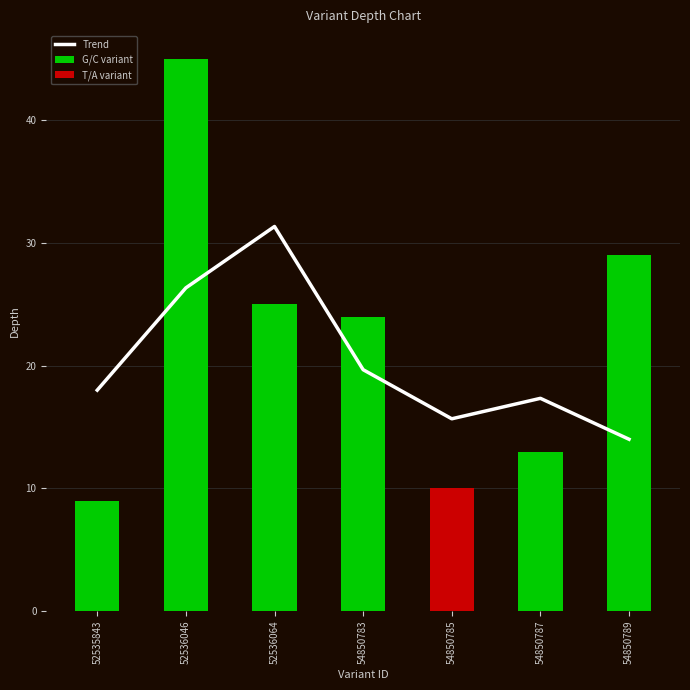

Which series changed the most between 54850783 and 54850787?

G/C variant